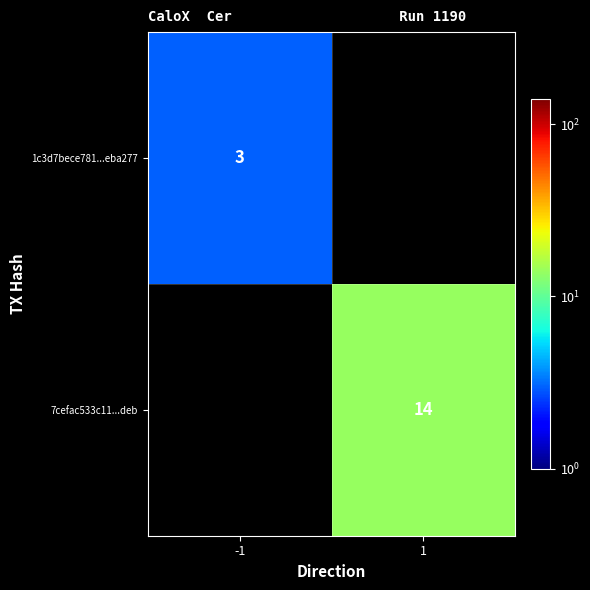

The value of 7cefac533c11...deb at 1 is 14. True or false?

True